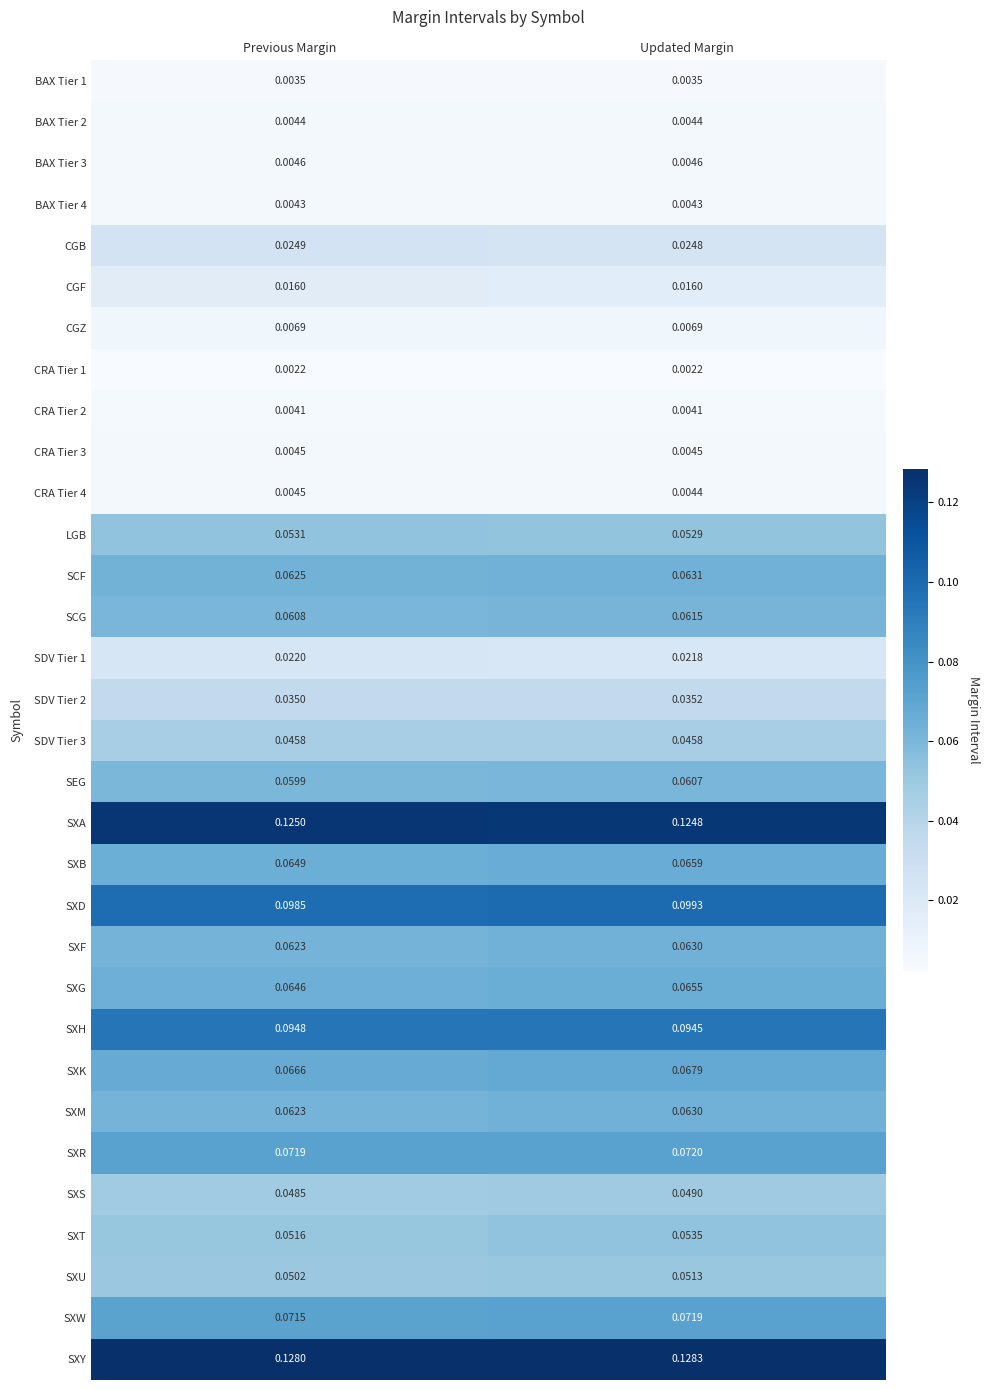

At which category does the chart reach its peak across all series?

Updated Margin